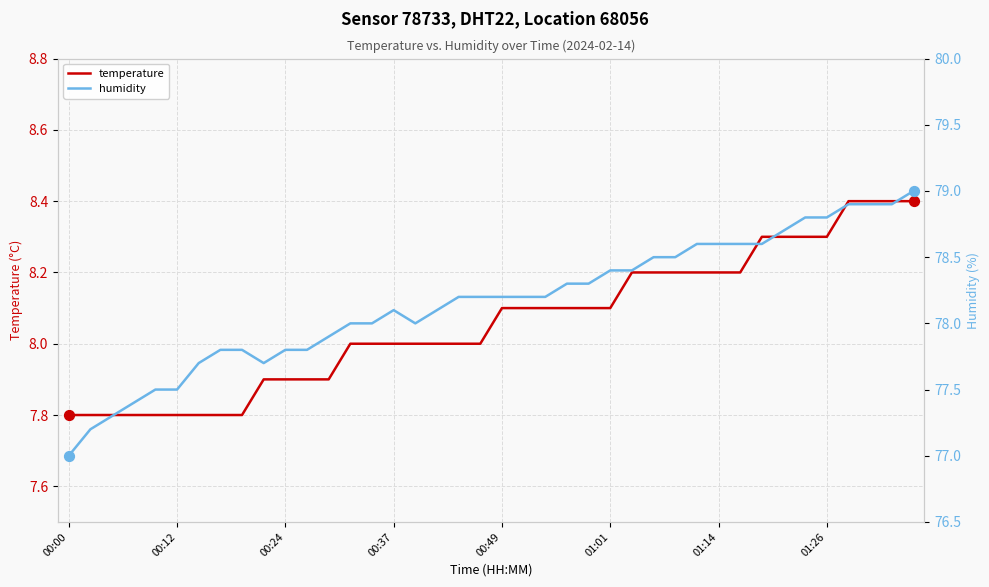

Is the value of temperature at 34 greater than the value of humidity at 20?

No